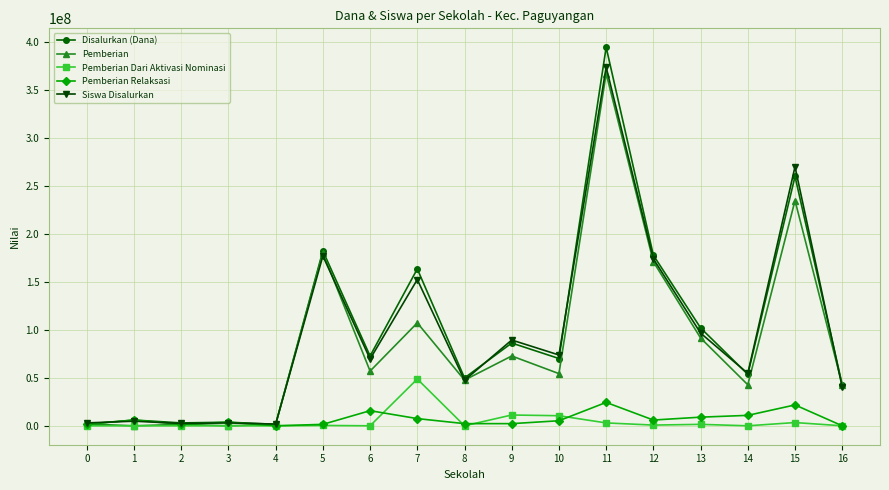

Does the chart display data point markers on the line(s)?

Yes